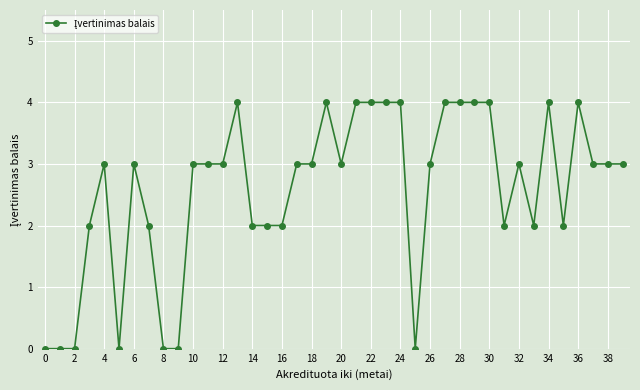

What is the value of the 40th point from the left?

3